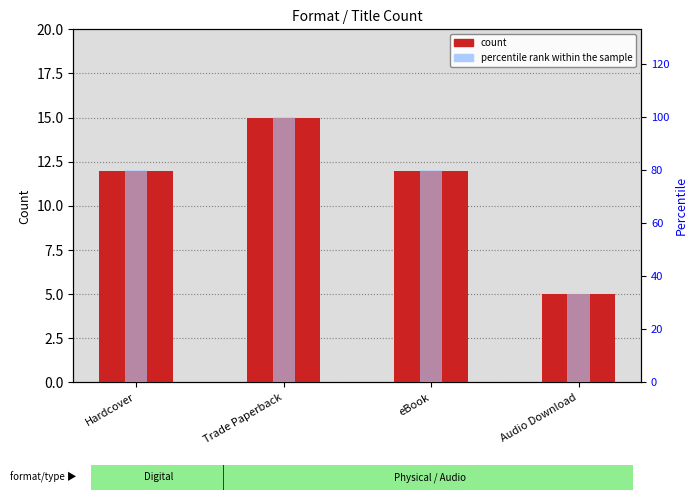

What position from the right is Trade Paperback?

3